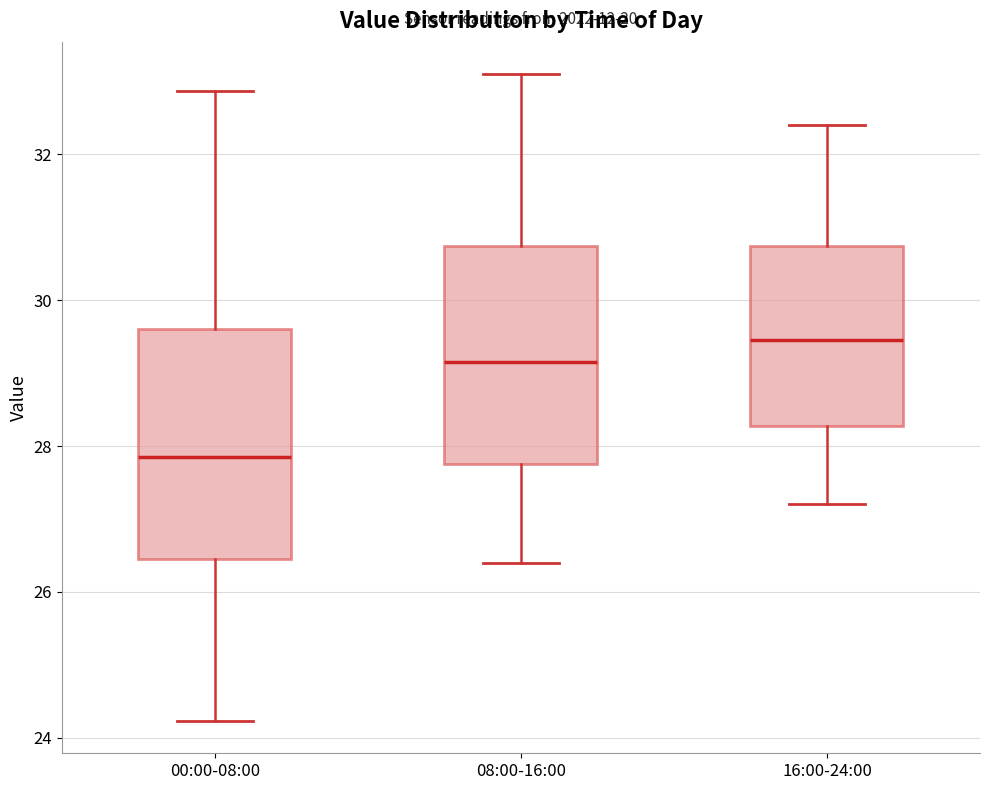

Reading left to right, transcribe this box plot: for each box, give where its median line is, the range the box spans, and where its two whiskers end, as read against the y-axis. The values are not printed on the chart, so give them approximately, as read against the axis.

00:00-08:00: median 27.8, box 26.4 to 29.6, whiskers 24.2 to 32.8
08:00-16:00: median 29.2, box 27.8 to 30.8, whiskers 26.4 to 33.2
16:00-24:00: median 29.4, box 28.2 to 30.8, whiskers 27.2 to 32.4